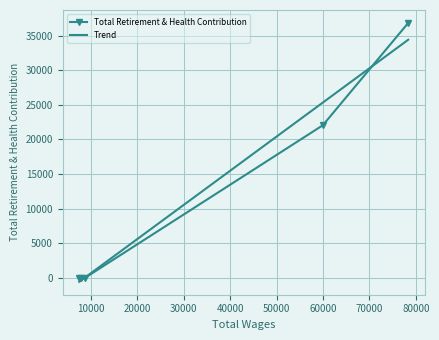

True or false: Trend has a value of -525.6 at 30000.

False